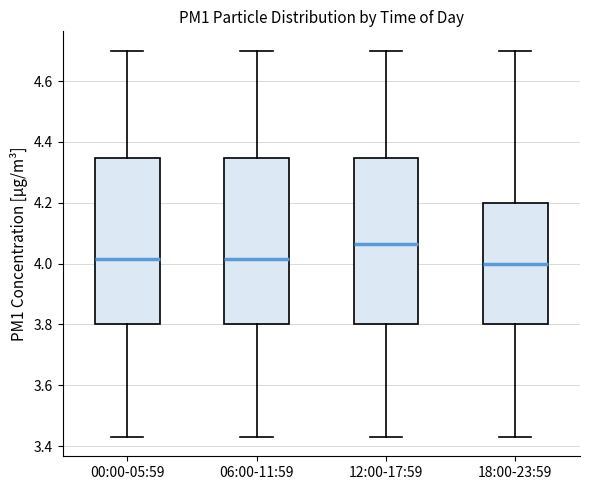

Where is the lower edge of the box for 18:00-23:59 on the y-axis? The values are not printed on the chart, so give them approximately, as read against the axis.

3.80